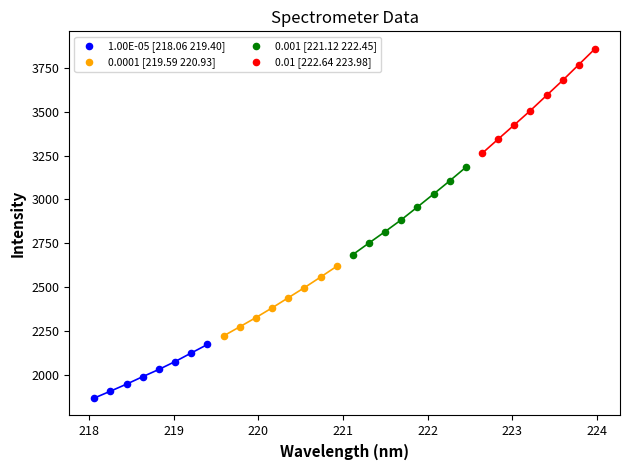

Which series has the widest spread of Y values?

0.01 [222.64 223.98]